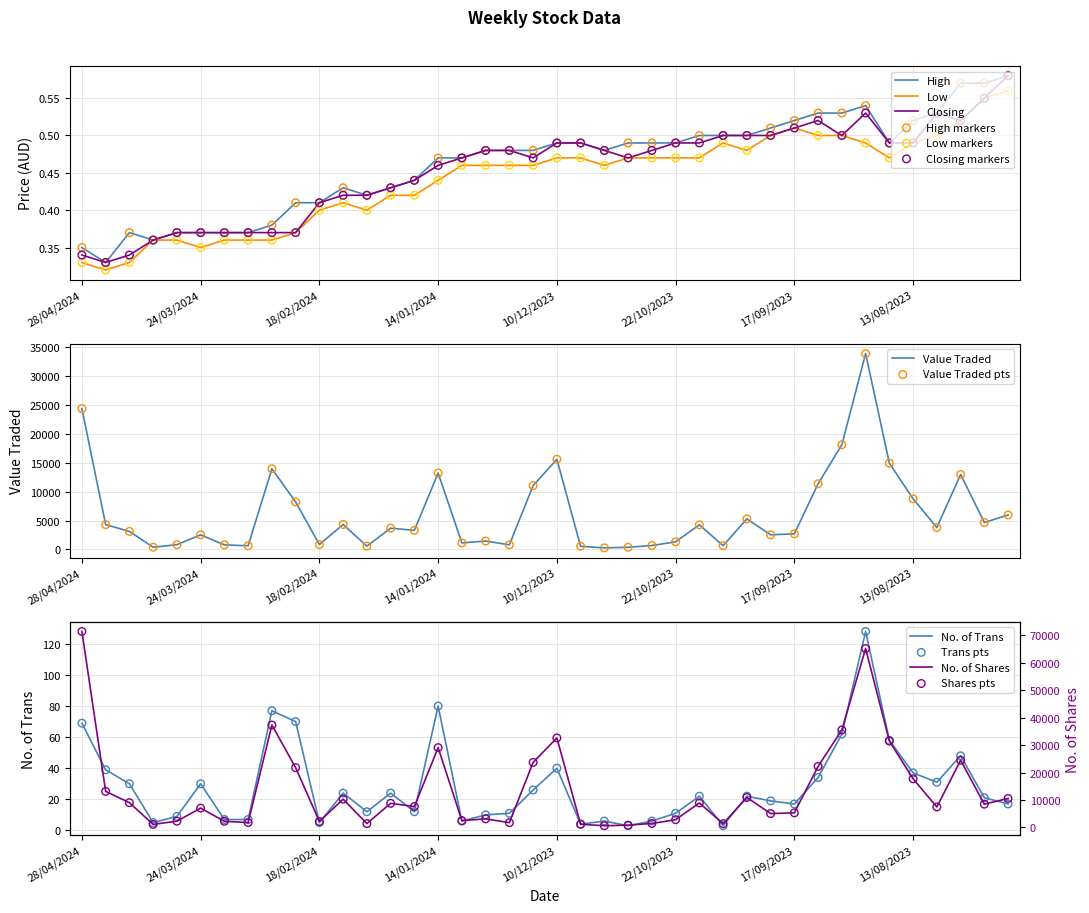

Is it true that Value Traded equals 13201 at 14/01/2024?

True